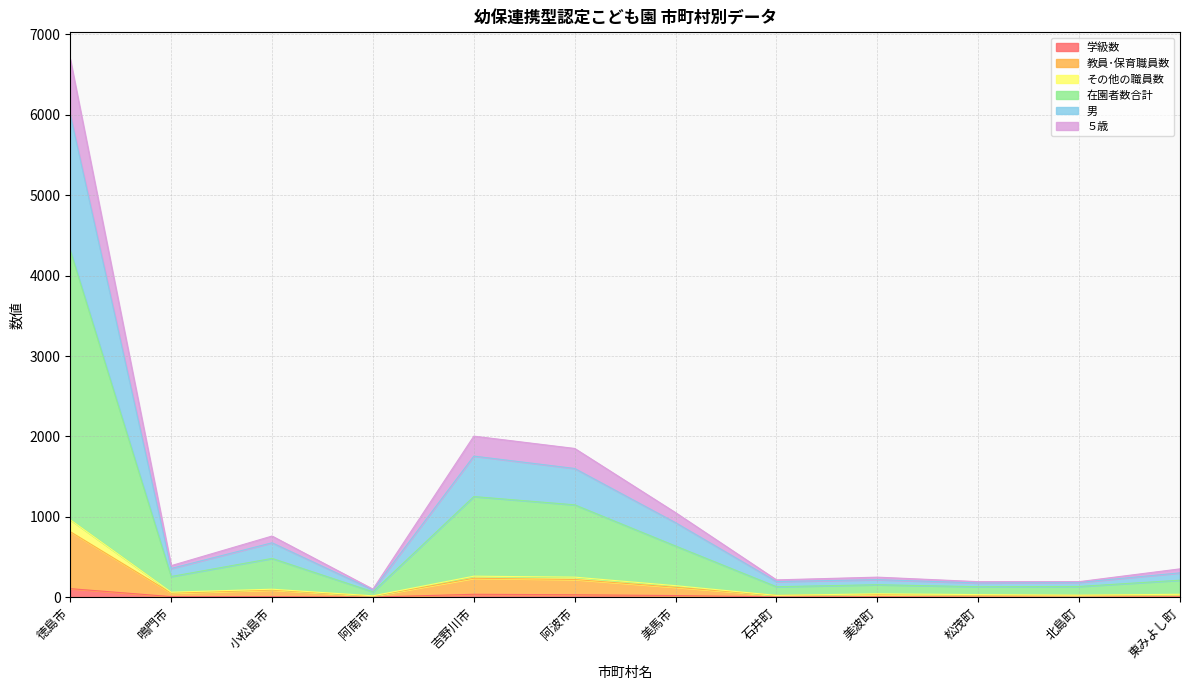

True or false: 教員･保育職員数 and 学級数 intersect in this chart.

False